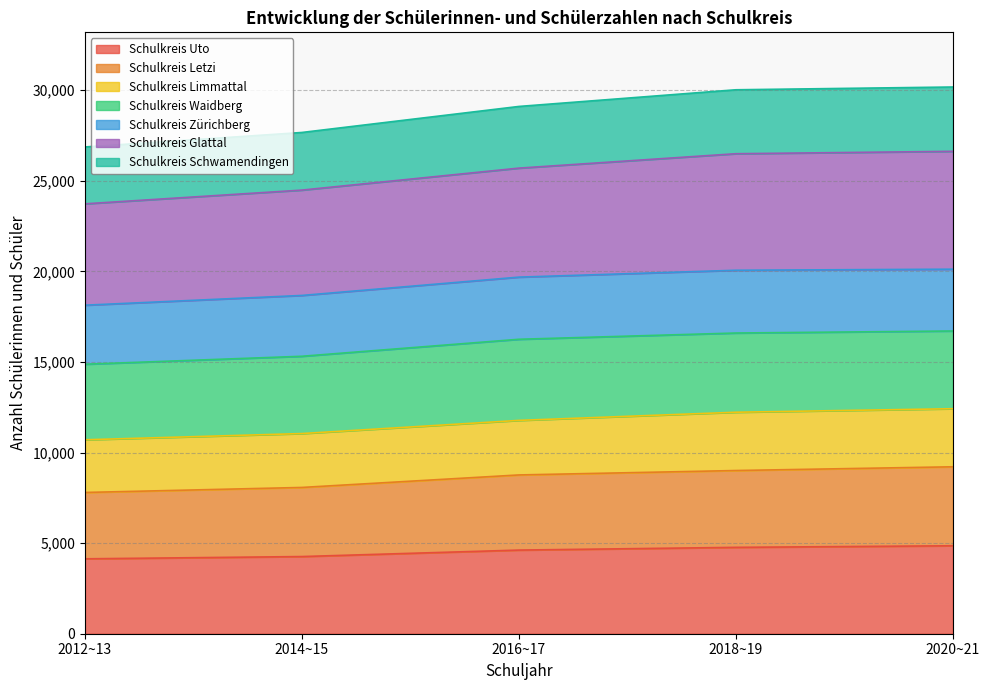

What is the maximum value for Schulkreis Uto?

4855